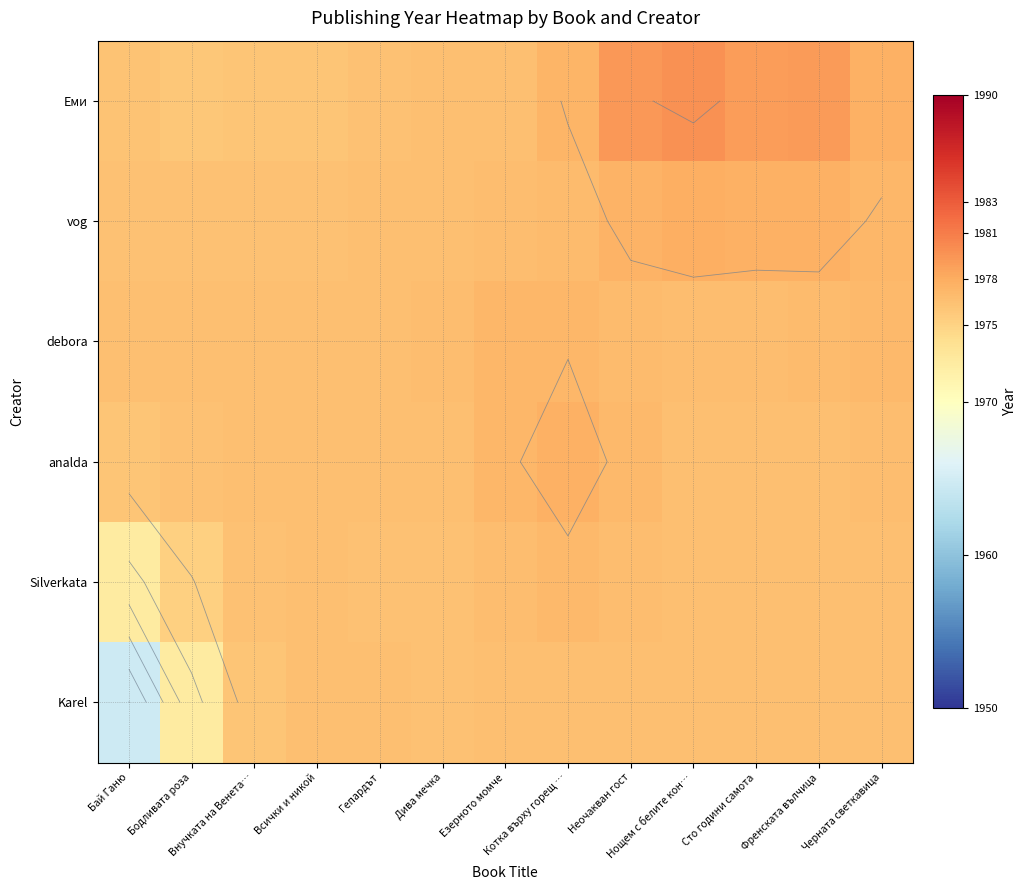

Between Неочакван гост and Гепардът, which is larger?

Неочакван гост